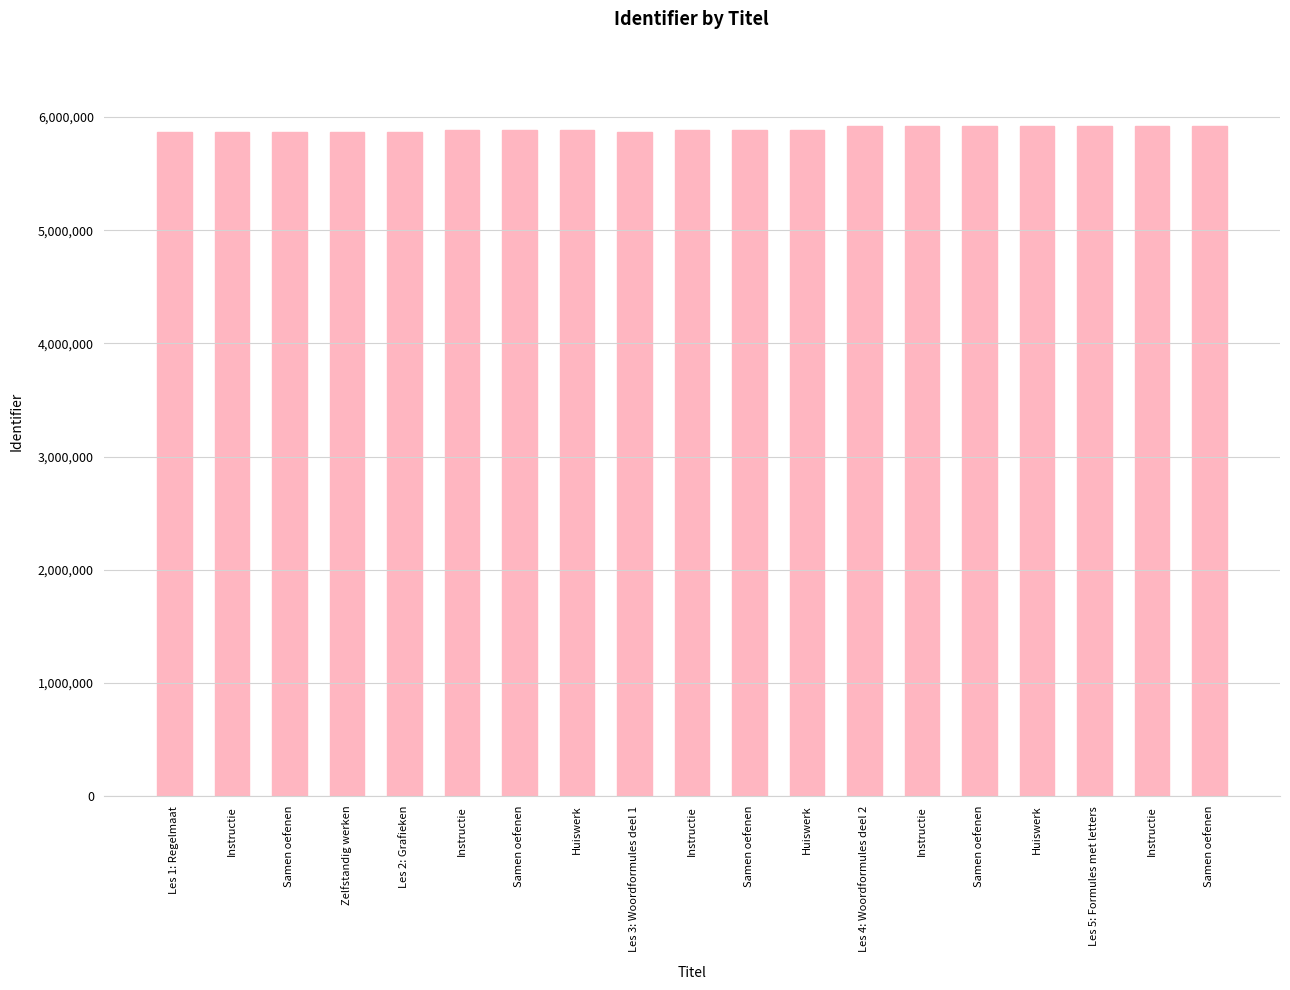

Reading left to right, transcribe all the data shown in this chart.

5870173	5870178	5870181	5870180	5870175	5885306	5885308	5885310	5870176	5885313	5885334	5885335	5918598	5918610	5918612	5918613	5918601	5918615	5918616